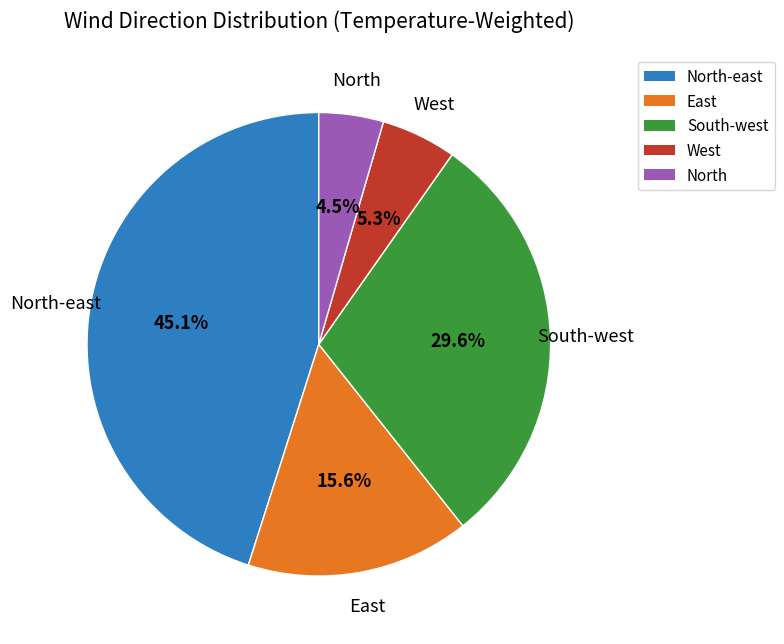

Does any single category account for the majority?

No